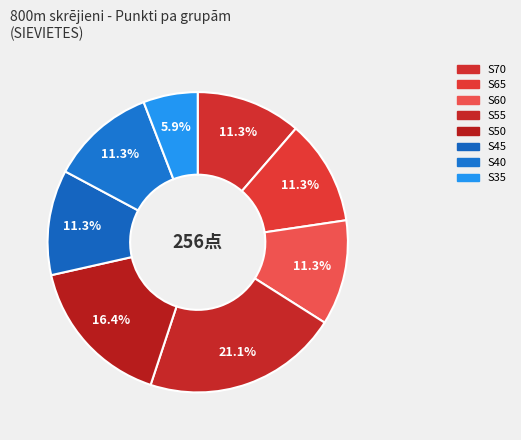

Is there any slice that represents more than half of the pie?

No